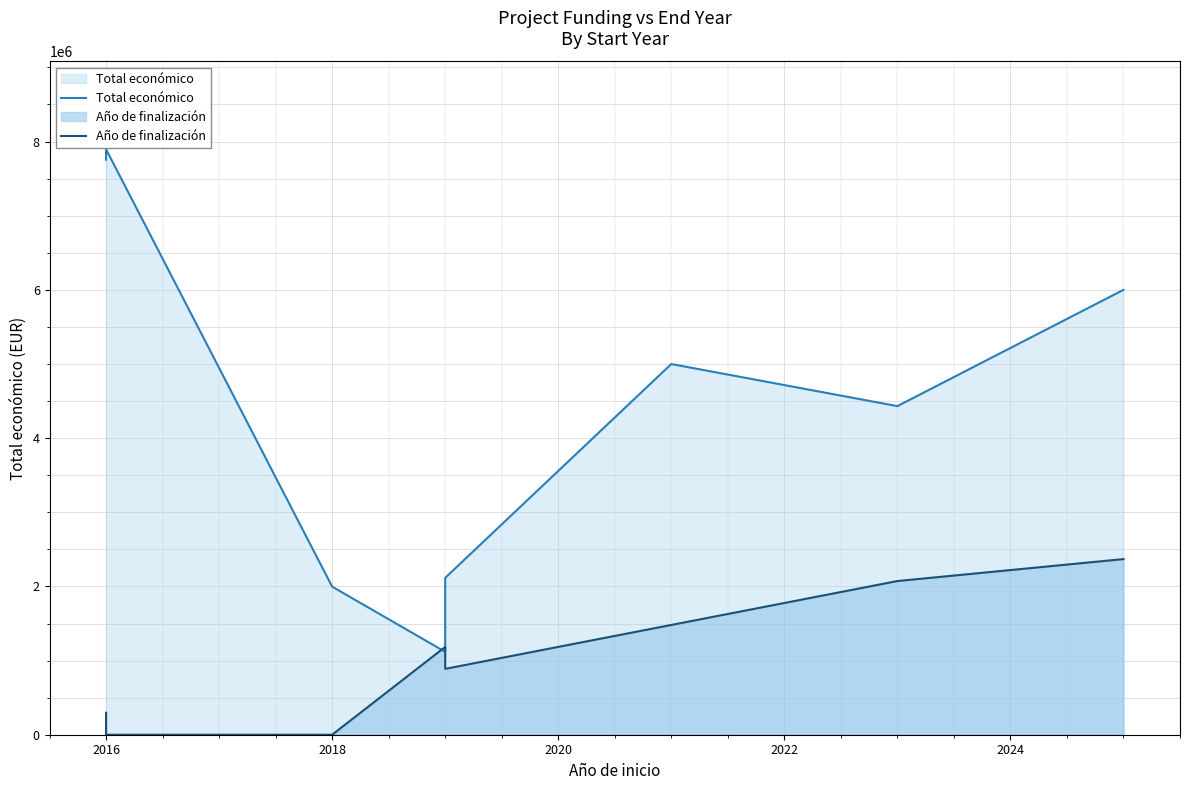

How many interior local valleys does the Total económico series have?

2